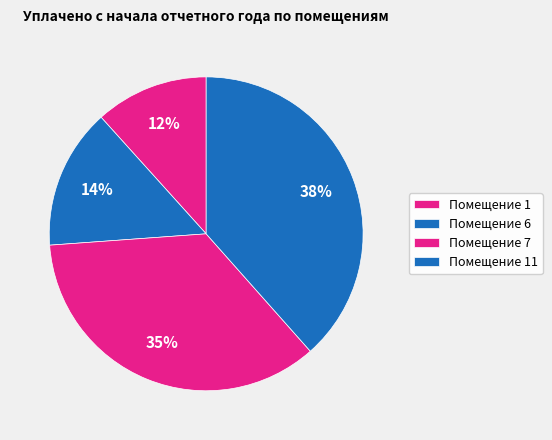

How many segments does this pie chart have?

4